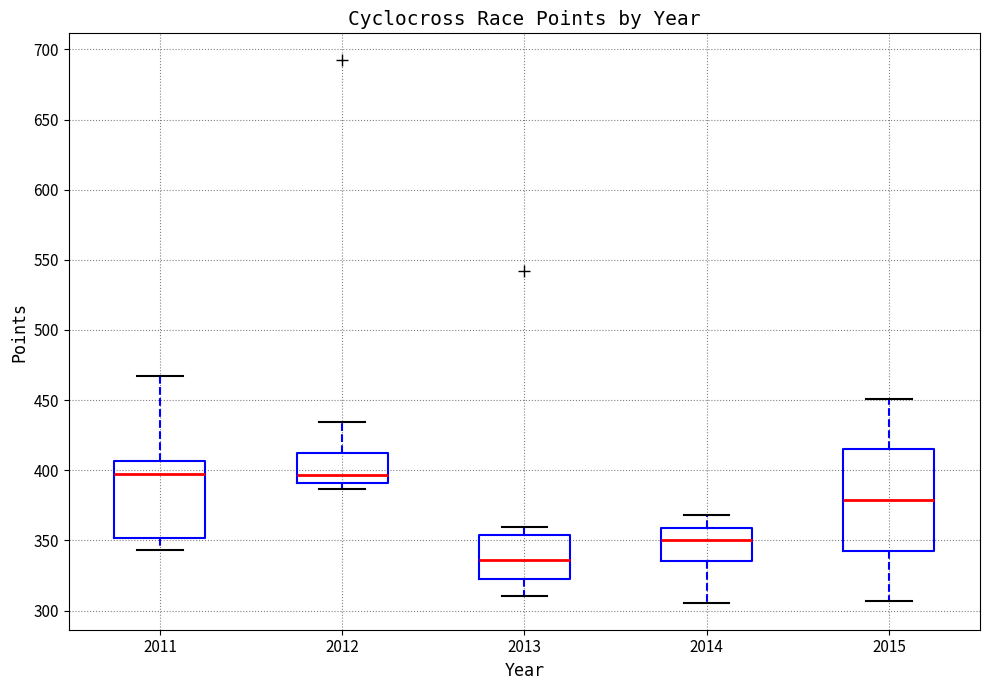

Comparing the boxes themselves (not the whiskers), which one is the tallest?

2015